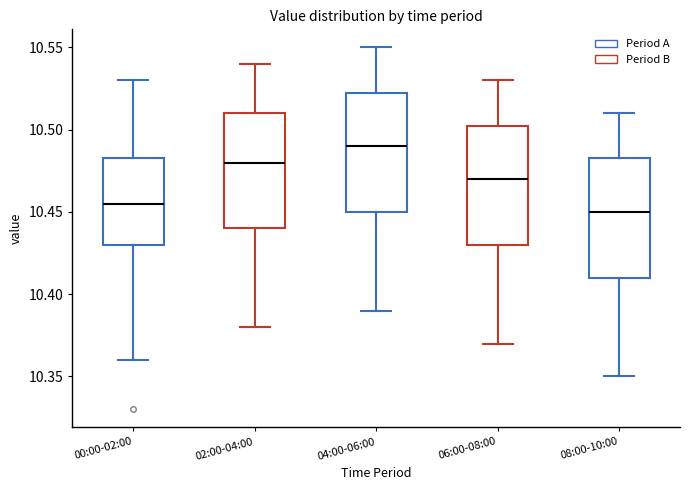

Which box's median line is the highest?

04:00-06:00